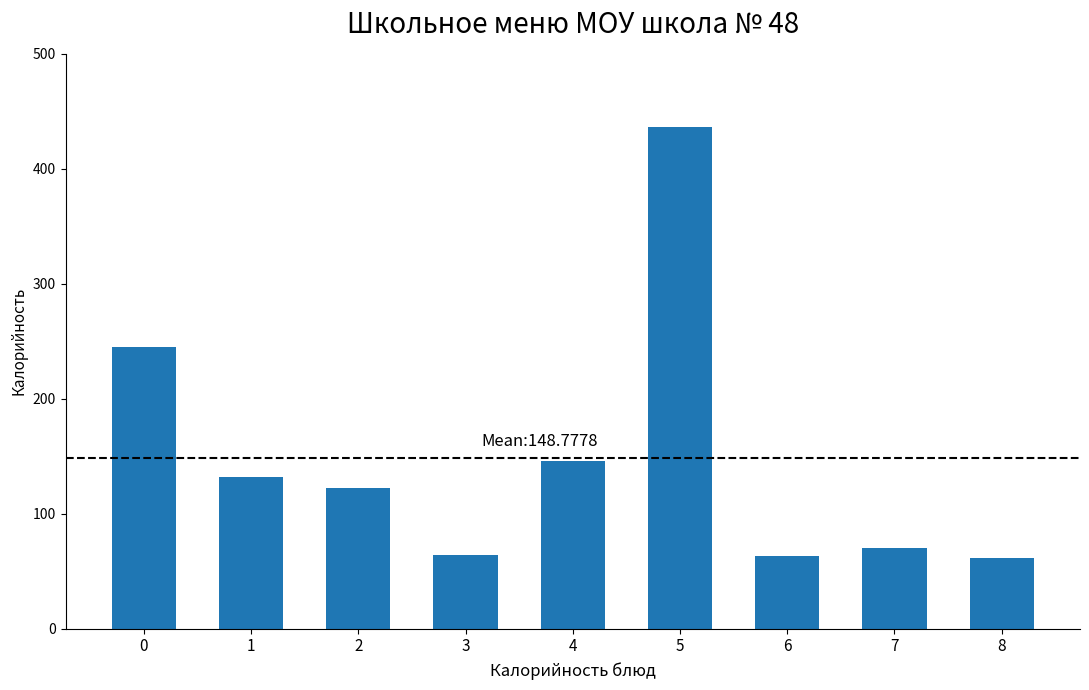

Which label corresponds to the largest value in the chart?

5